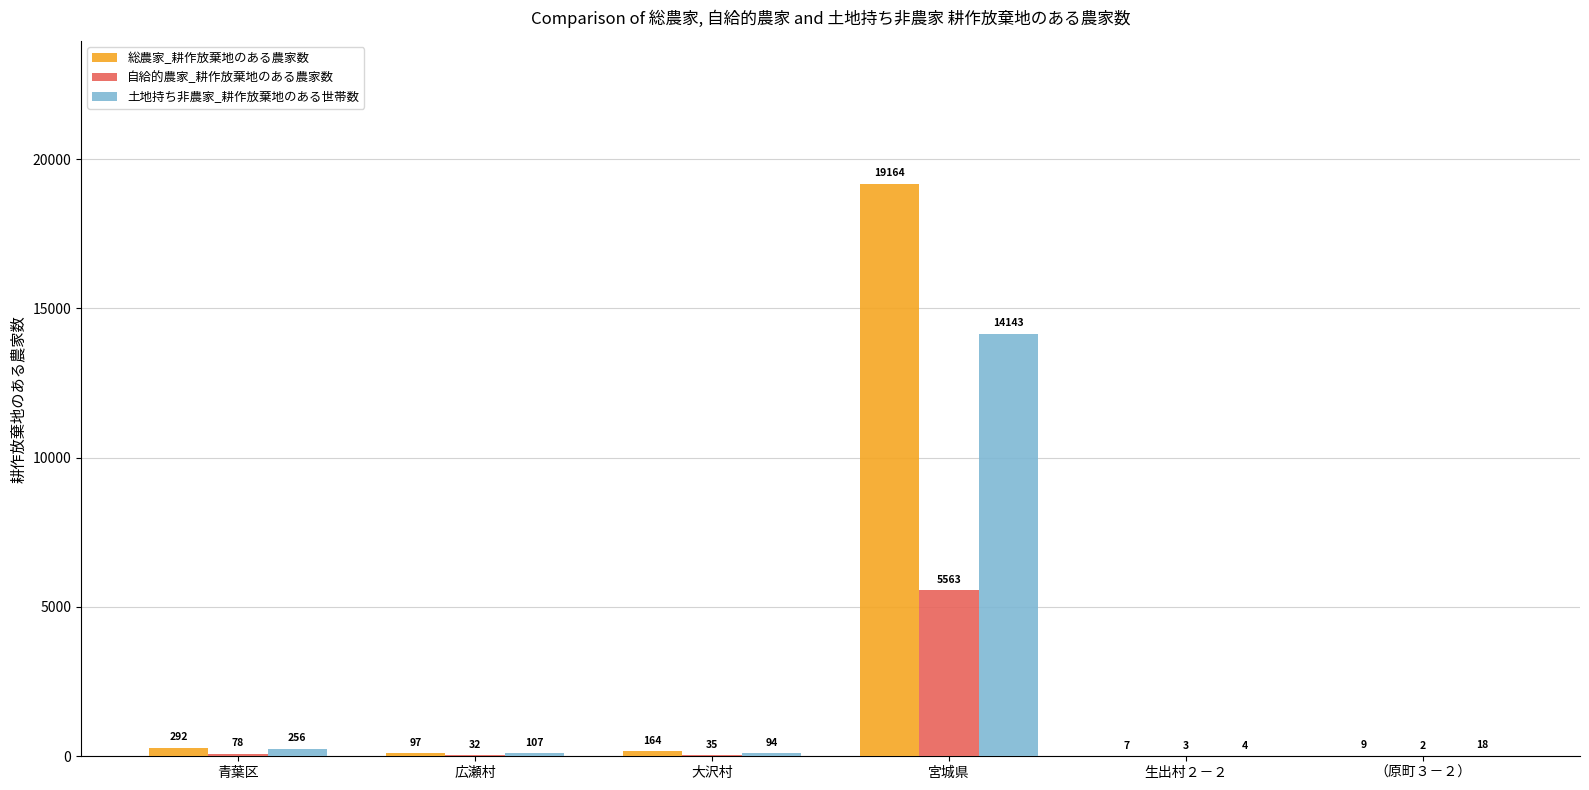

Reading left to right, transcribe all the data shown in this chart.

総農家_耕作放棄地のある農家数: 292	97	164	19164	7	9
自給的農家_耕作放棄地のある農家数: 78	32	35	5563	3	2
土地持ち非農家_耕作放棄地のある世帯数: 256	107	94	14143	4	18